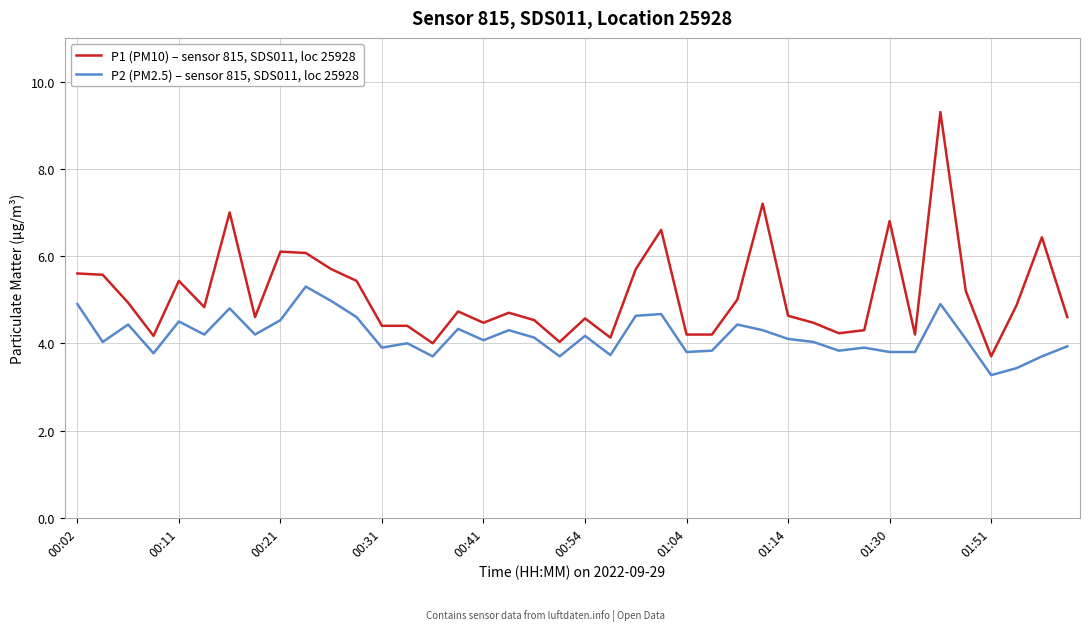

Rank the series by their average value, from lowest to highest.

P2 (PM2.5) – sensor 815, SDS011, loc 25928, P1 (PM10) – sensor 815, SDS011, loc 25928